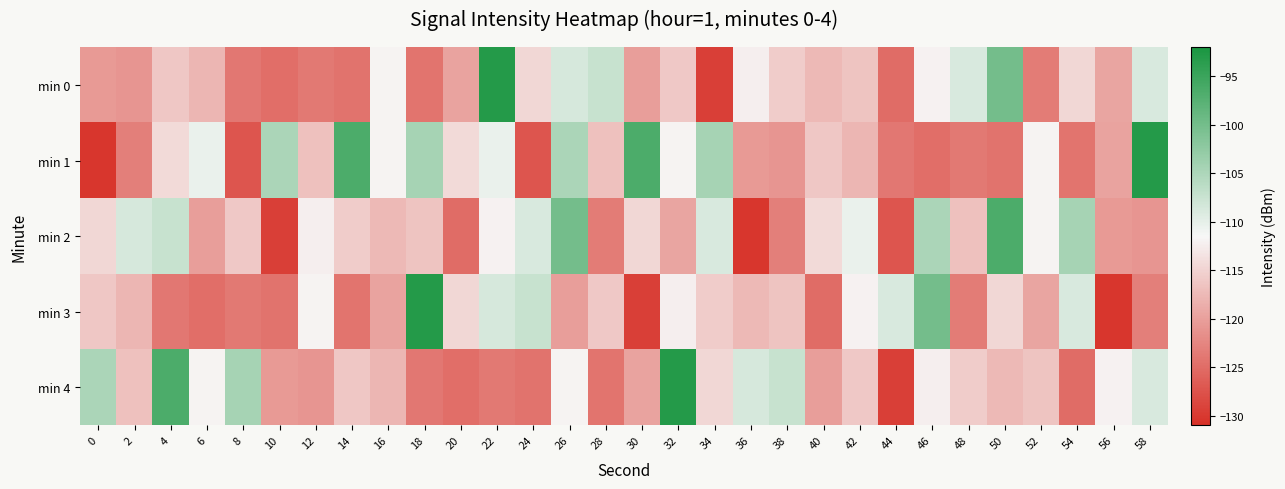

What is the total value across all series at 18?

-562.0